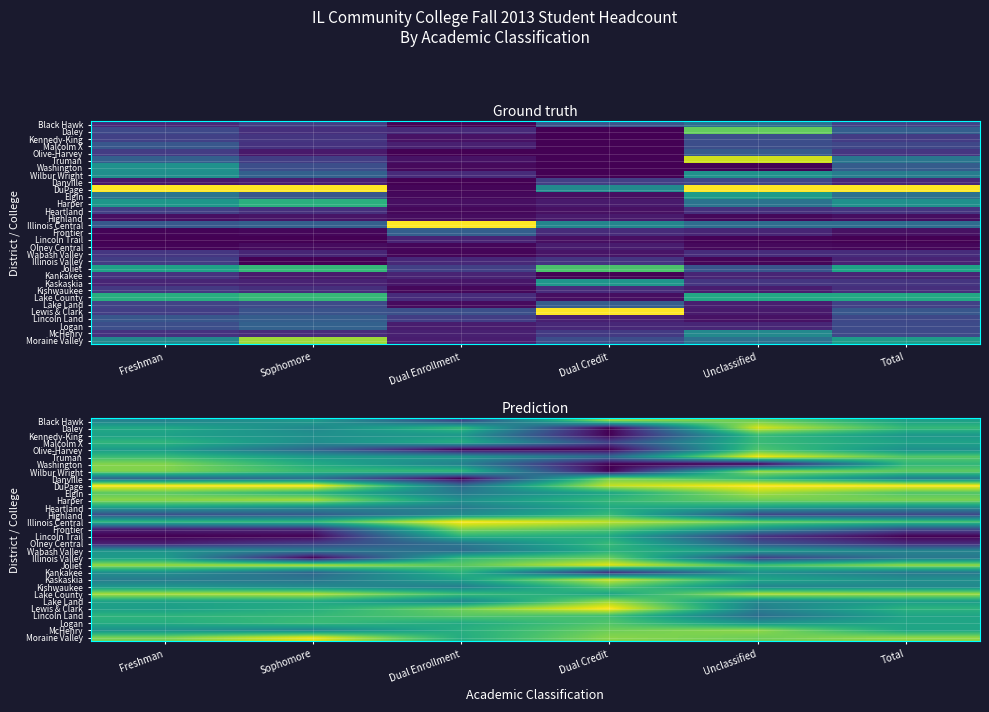

Between Dual Credit and Sophomore, which is larger?

Dual Credit